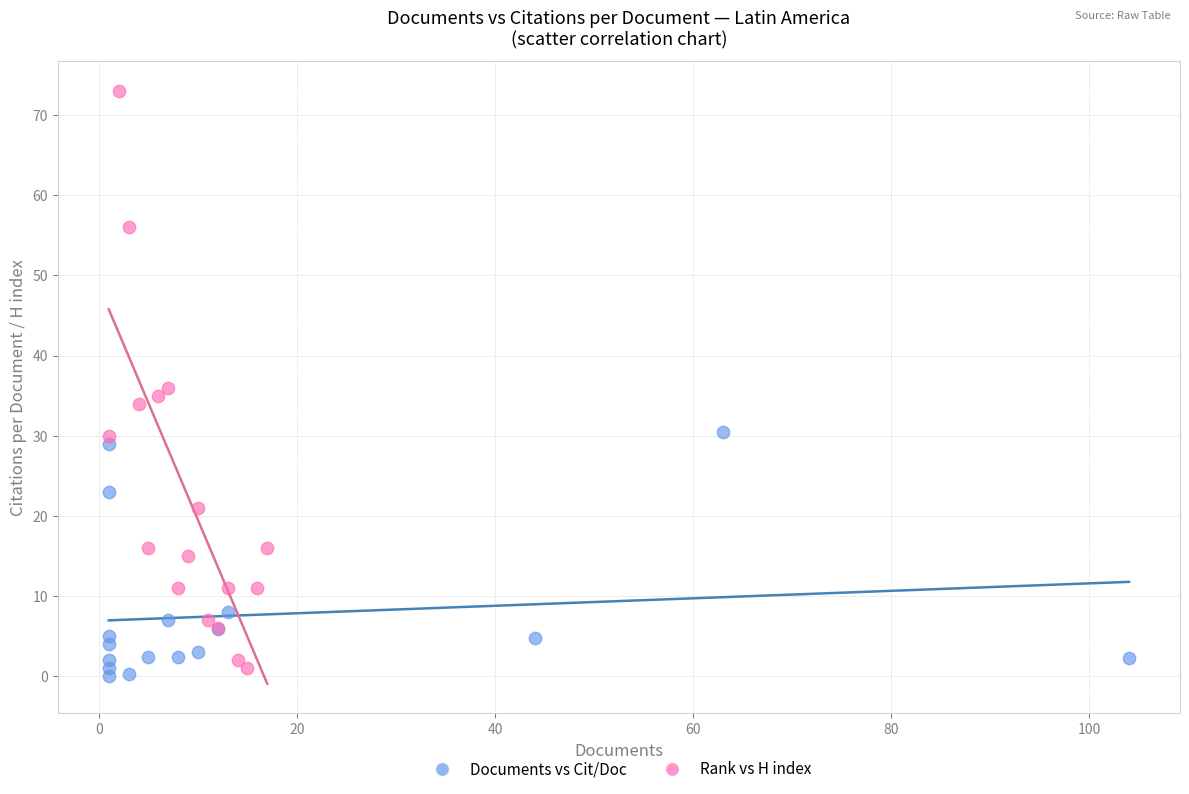

Which series reaches the maximum Y coordinate?

Rank vs H index